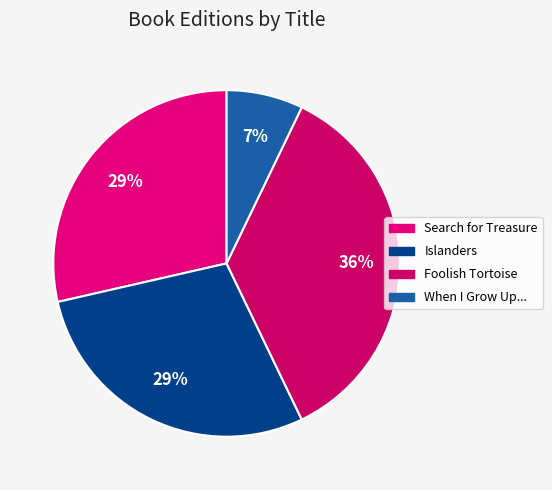

Combined, what portion of the pie is Search for Treasure and When I Grow Up...?

35.7%